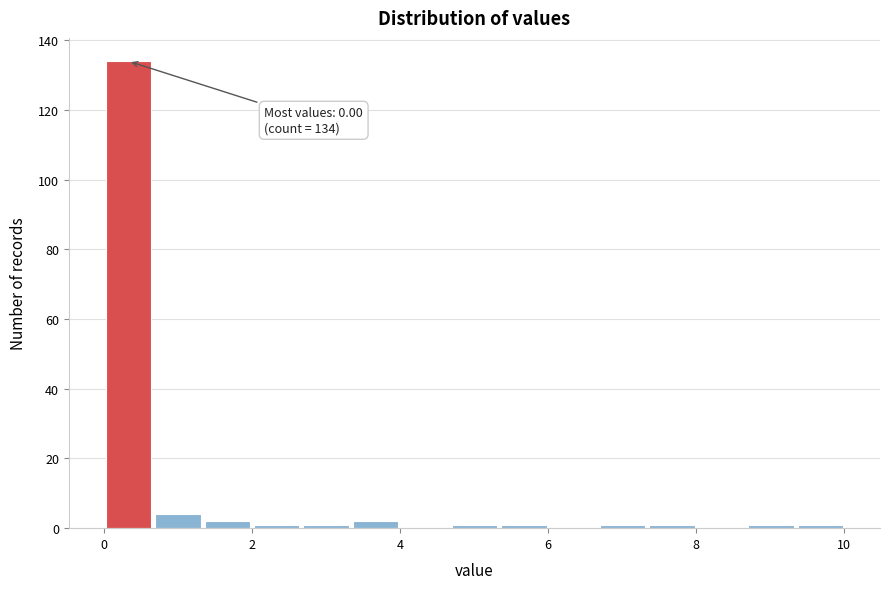

Read against the x-axis, roughly where is the centre of the tallest bar?

0.4